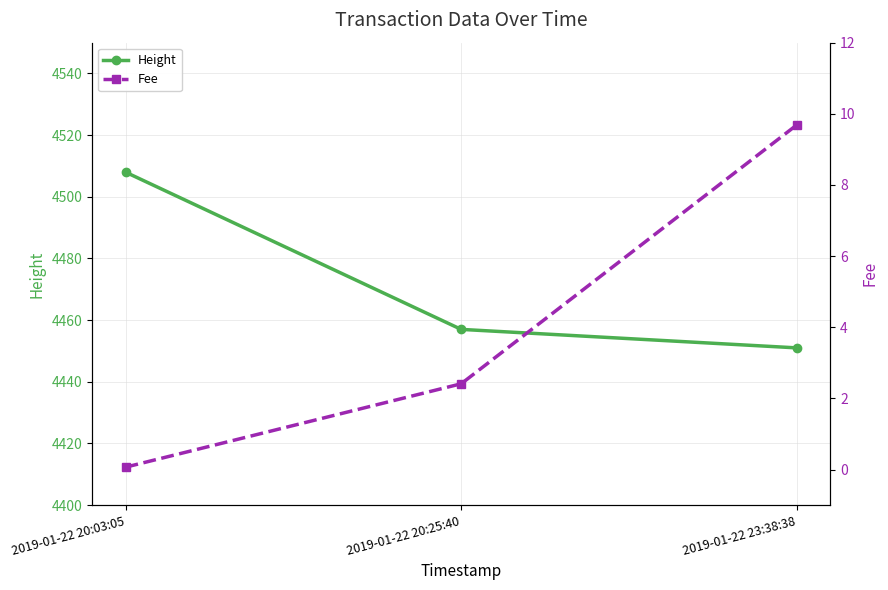

How many values in the Fee series are below 2?

1